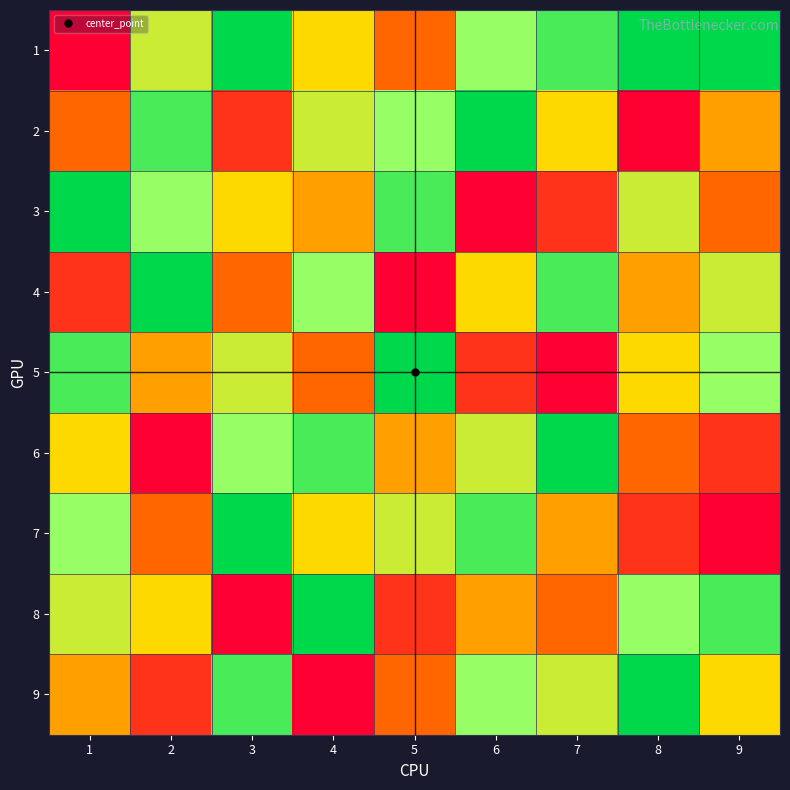

Reading right to left, transcribe all the data shown in this chart.

1: 9=9	8=9	7=8	6=7	5=3	4=5	3=9	2=6	1=1
2: 9=4	8=1	7=5	6=9	5=7	4=6	3=2	2=8	1=3
3: 9=3	8=6	7=2	6=1	5=8	4=4	3=5	2=7	1=9
4: 9=6	8=4	7=8	6=5	5=1	4=7	3=3	2=9	1=2
5: 9=7	8=5	7=1	6=2	5=9	4=3	3=6	2=4	1=8
6: 9=2	8=3	7=9	6=6	5=4	4=8	3=7	2=1	1=5
7: 9=1	8=2	7=4	6=8	5=6	4=5	3=9	2=3	1=7
8: 9=8	8=7	7=3	6=4	5=2	4=9	3=1	2=5	1=6
9: 9=5	8=9	7=6	6=7	5=3	4=1	3=8	2=2	1=4